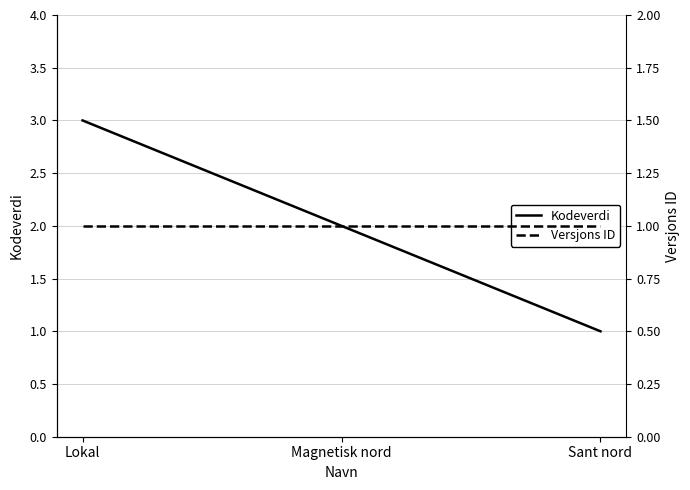

What is the sum of all Versjons ID values?

3